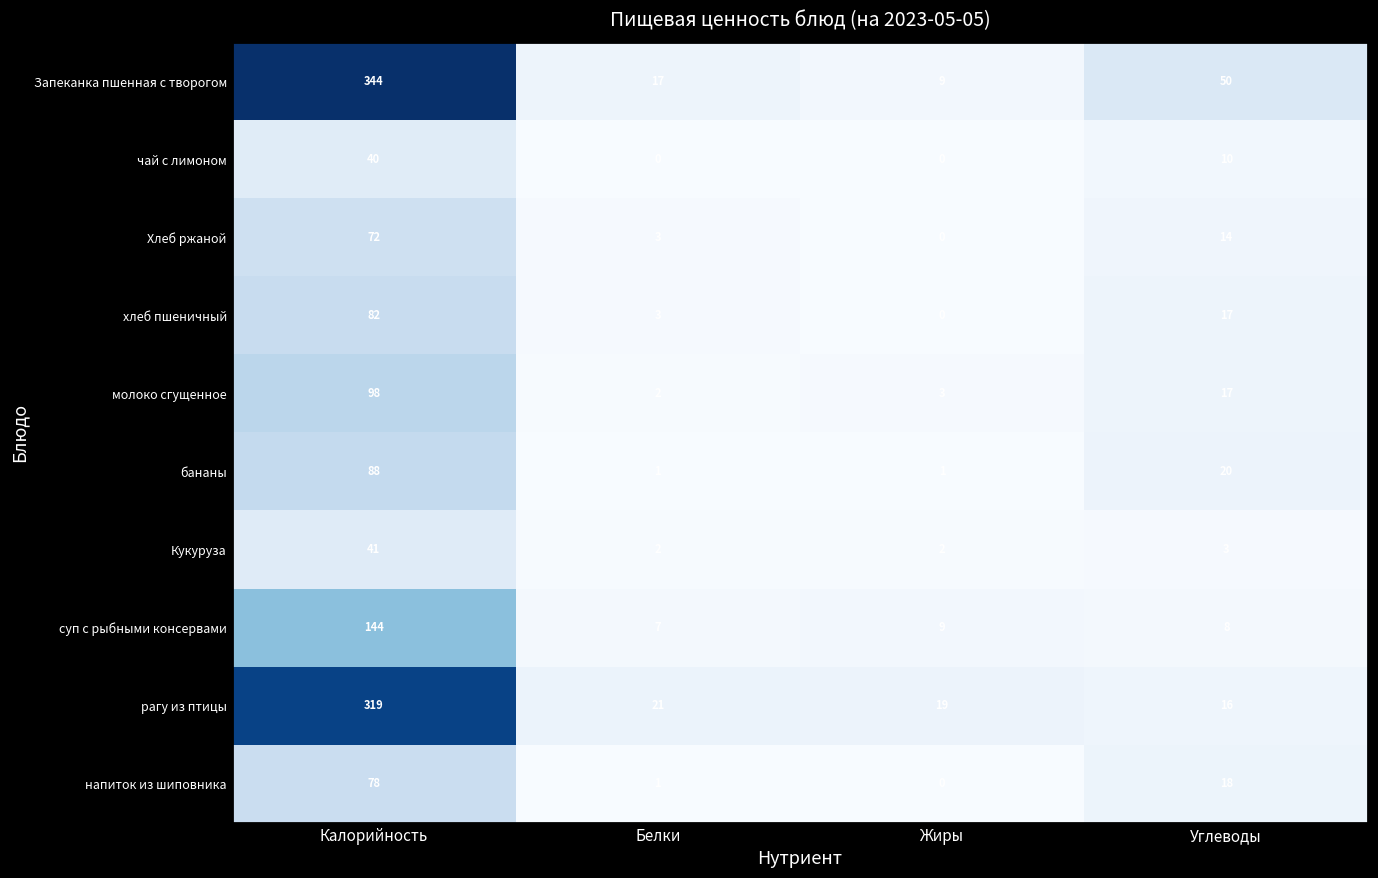

What is the average value of the Запеканка пшенная с творогом series?

105